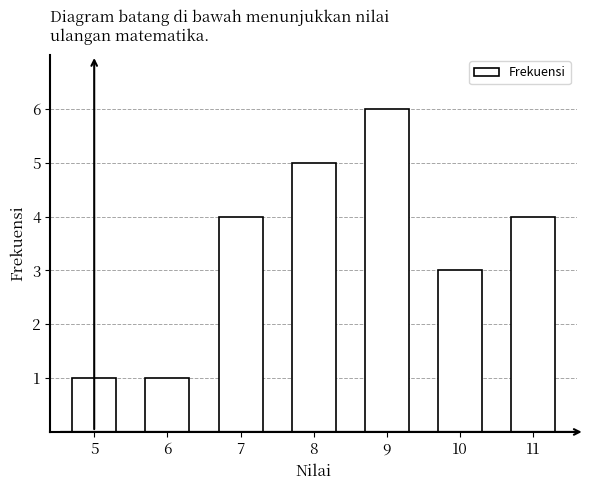

Reading right to left, extract all data points from this chart.

11=4	10=3	9=6	8=5	7=4	6=1	5=1